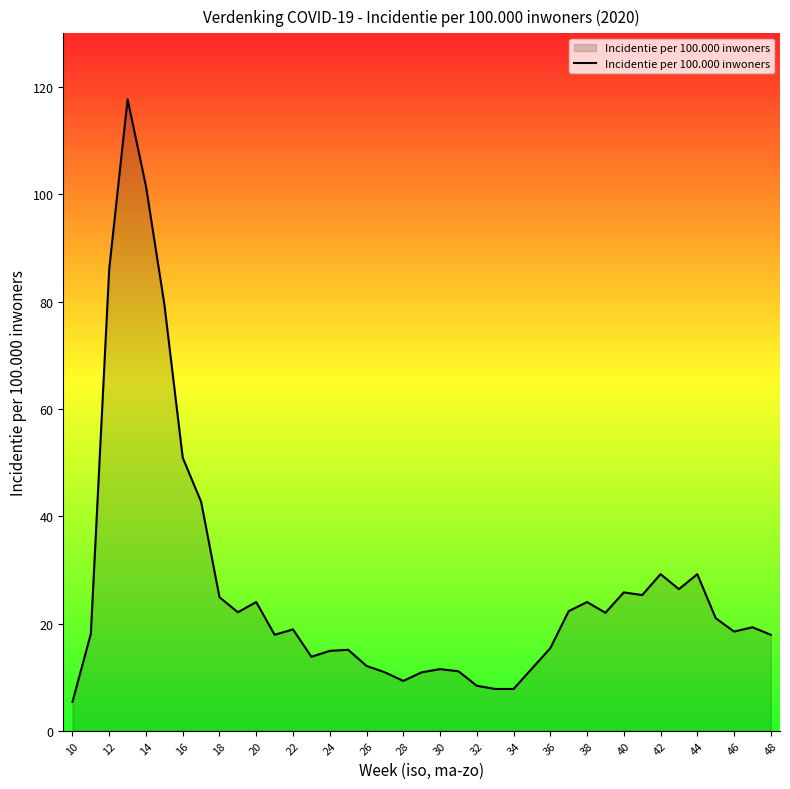

What is the minimum value shown in the chart?

5.4